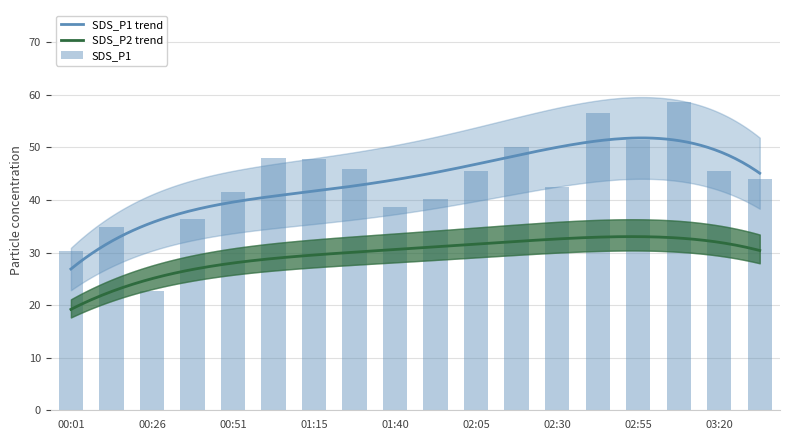

What is the minimum value shown in the chart?

22.6